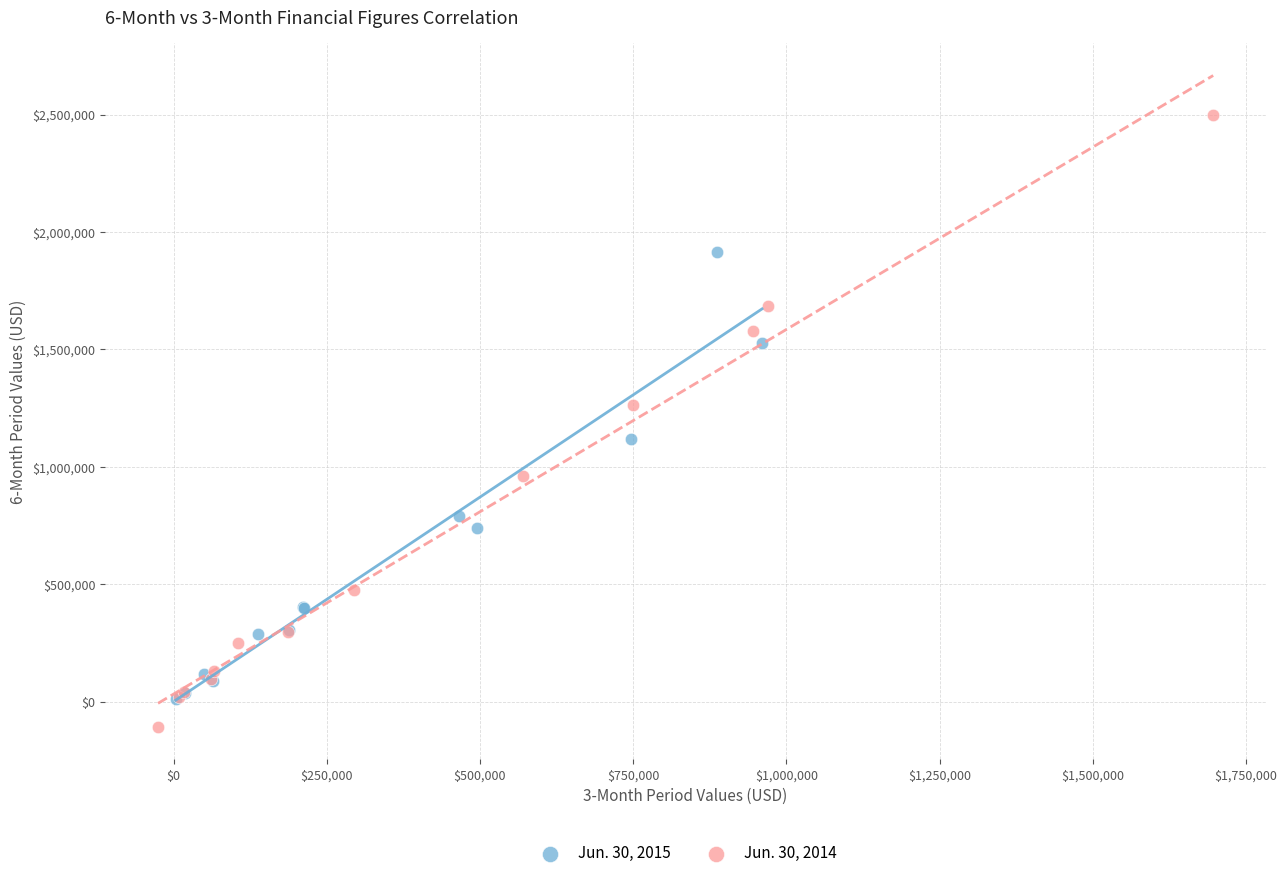

Which series has the widest spread of Y values?

Jun. 30, 2014